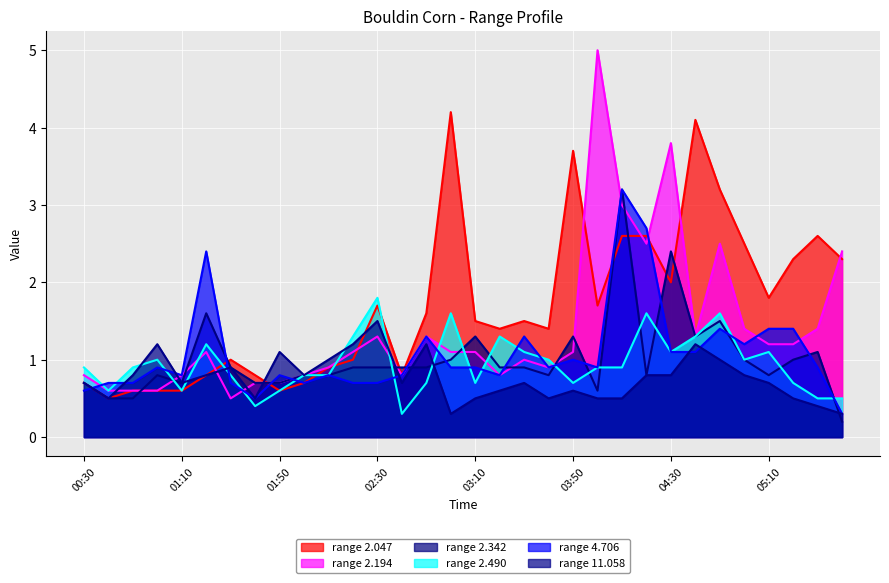

How many values in the 2.194 series are below 1?

13